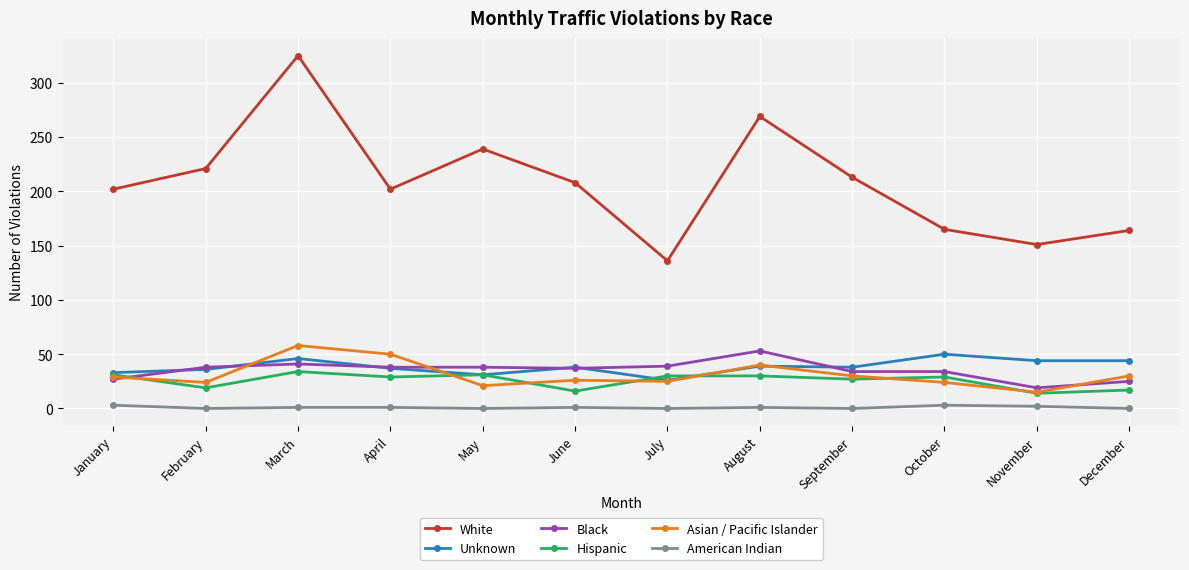

True or false: American Indian and White intersect in this chart.

False